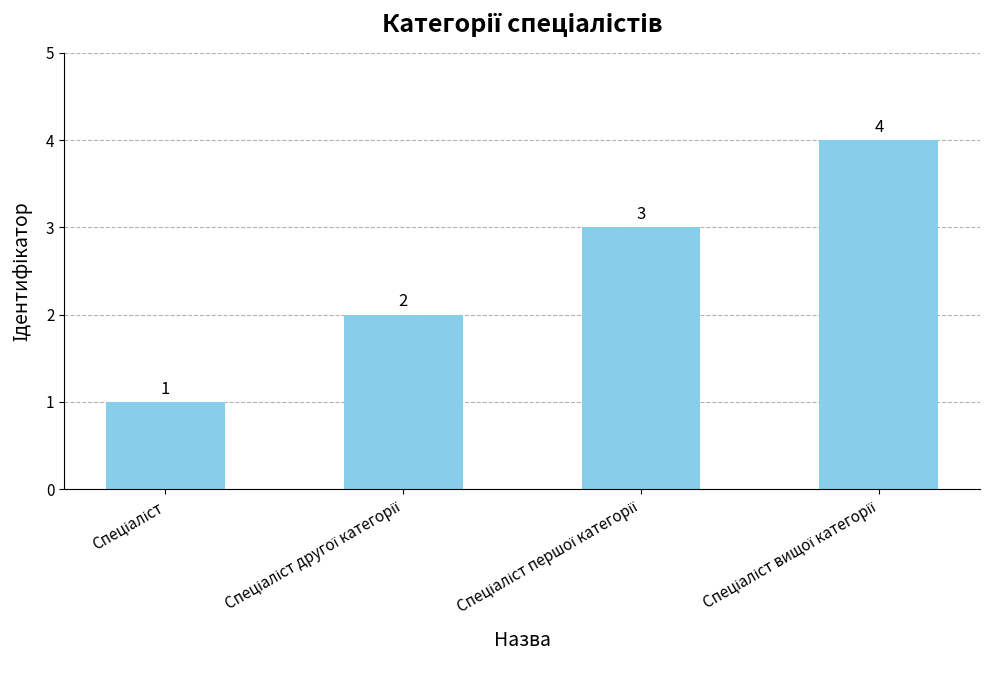

What is the sum of all values?

10